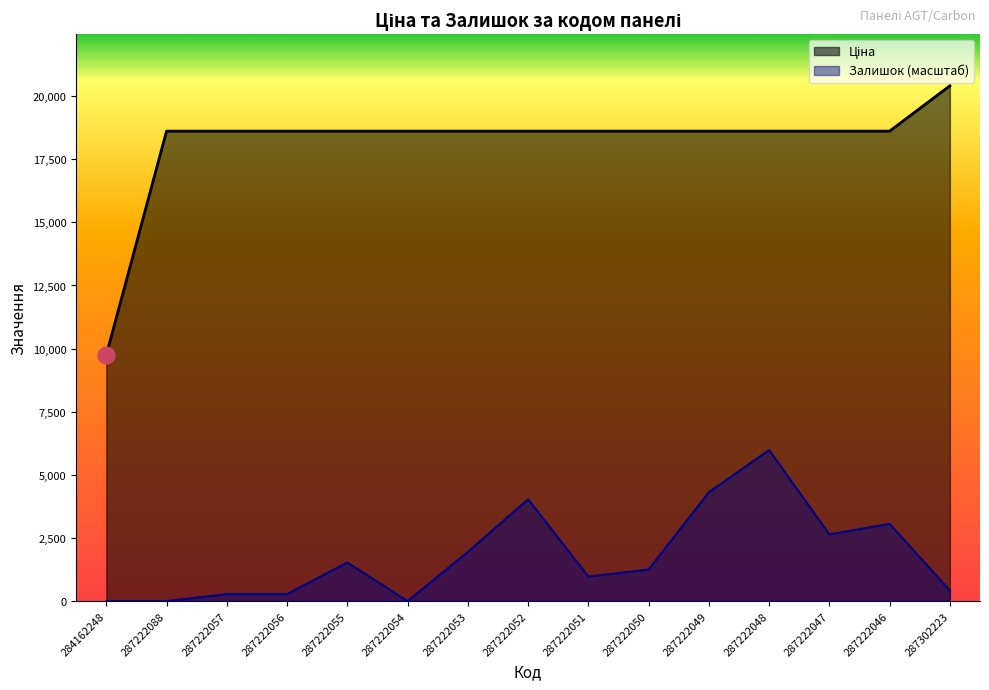

How many values in the Залишок series are below 1252?

7